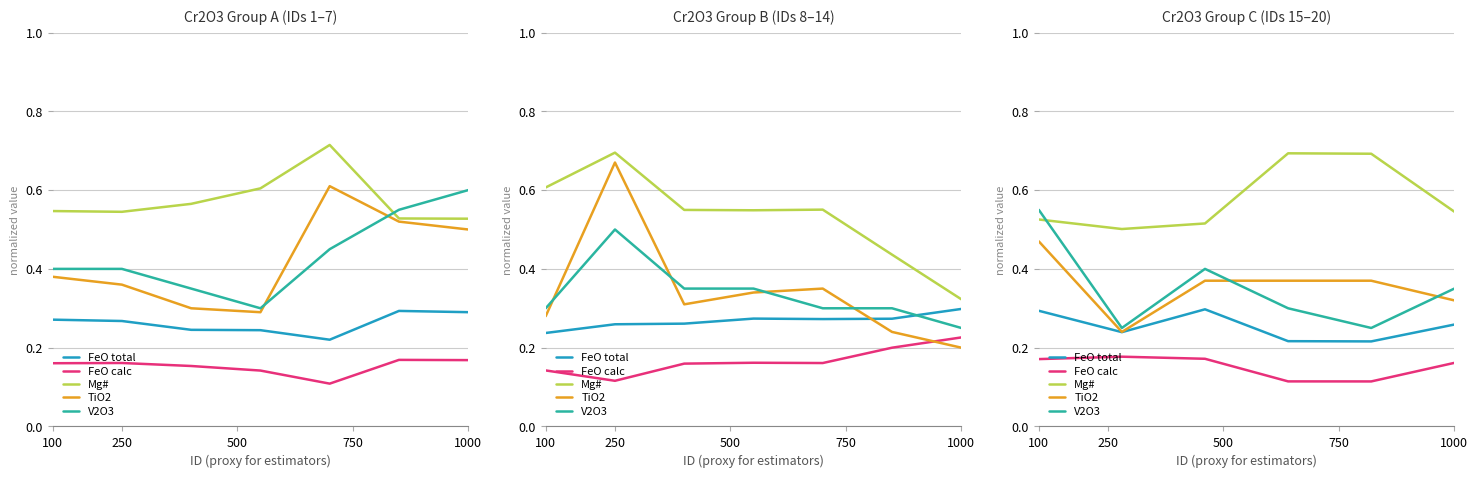

Which category has the highest value in the TiO2 series?

100